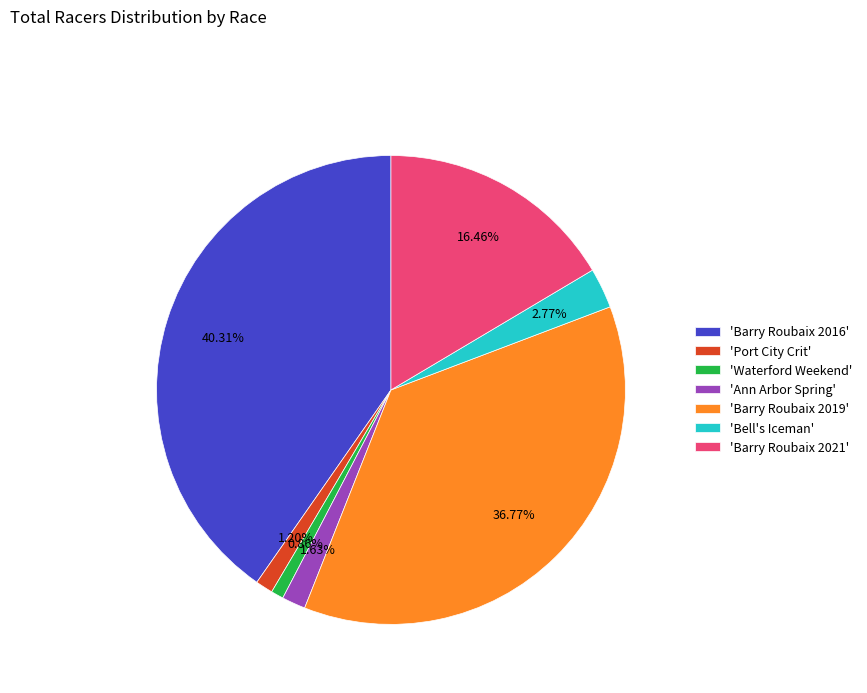

Is there a majority slice in this chart?

No